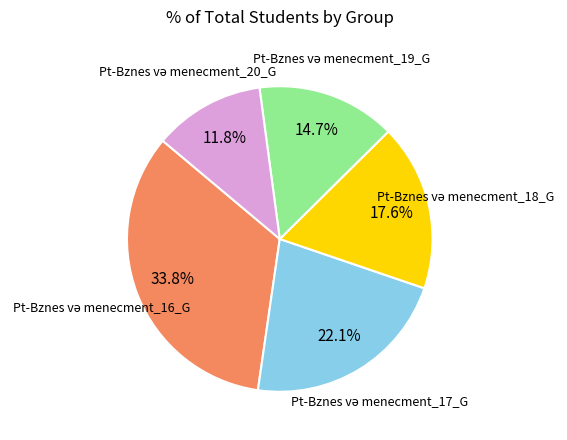

Is there a majority slice in this chart?

No